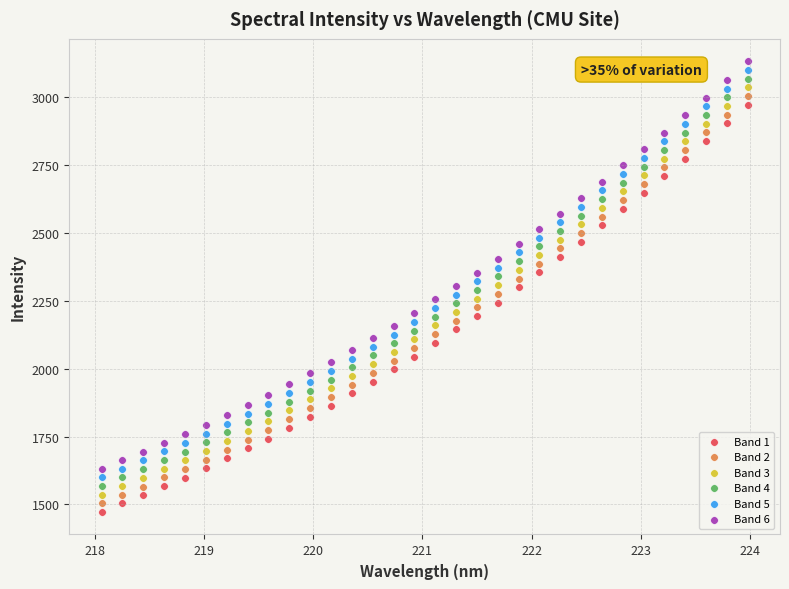

Across all data points, what is the range of Y values (max minus min)?

1660.5